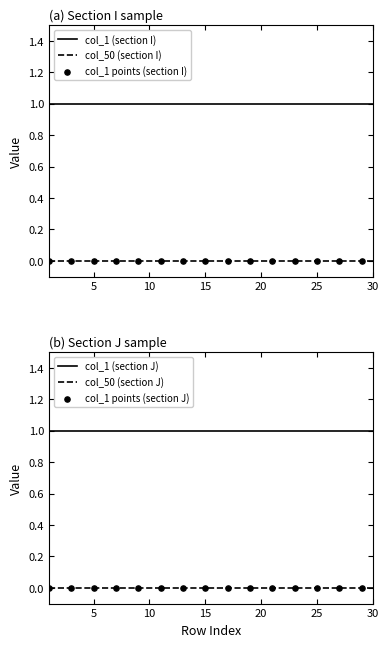

Which series contains the lowest Y value?

col_50 (section I)